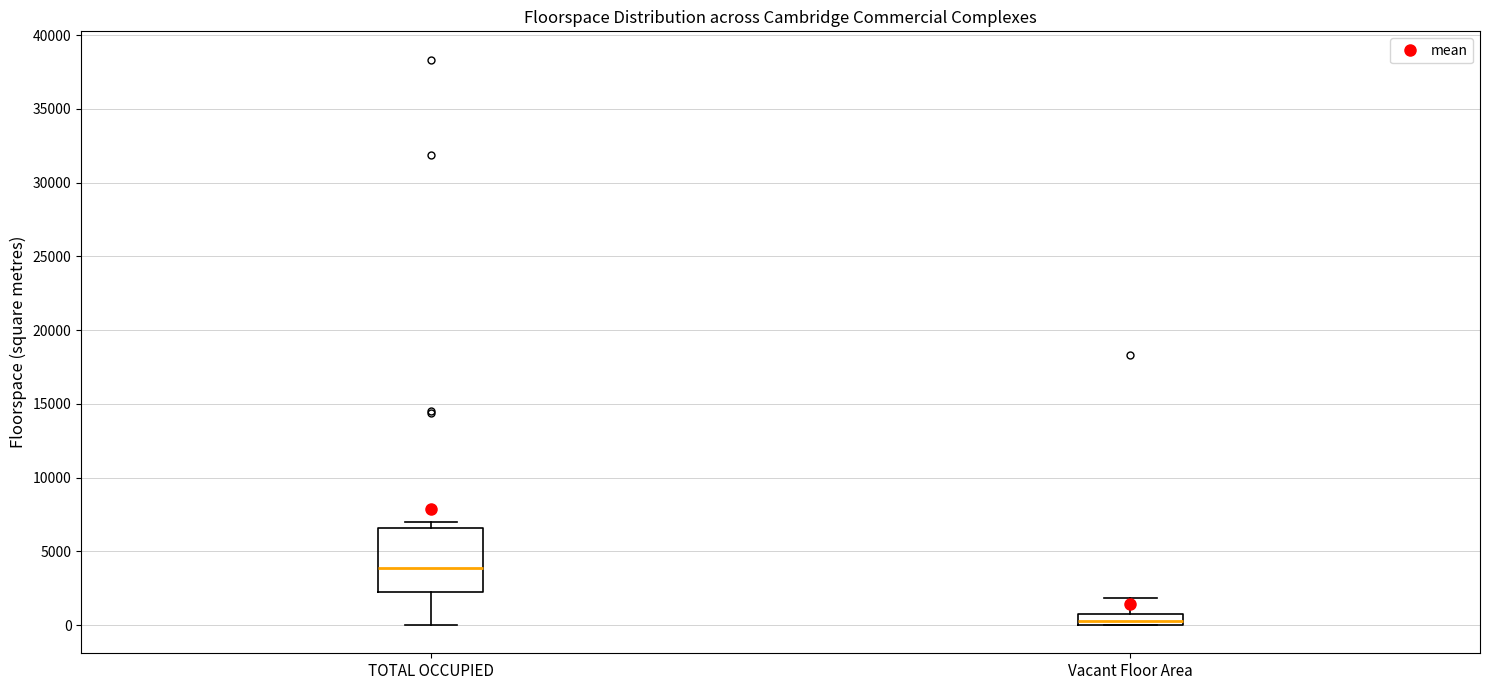

Which box has the lowest median line?

Vacant Floor Area